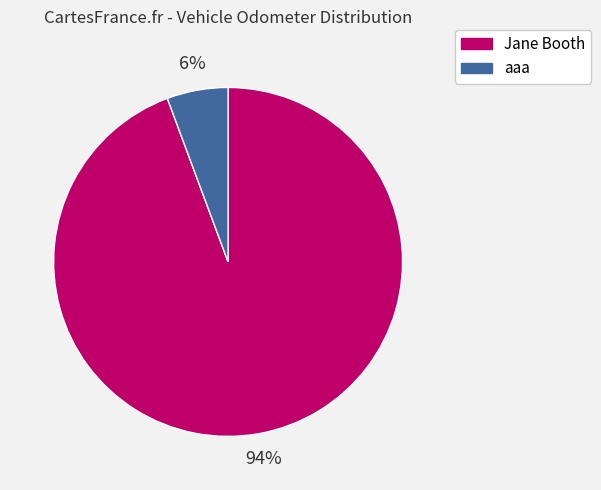

Is it true that aaa is 1% of the pie?

False